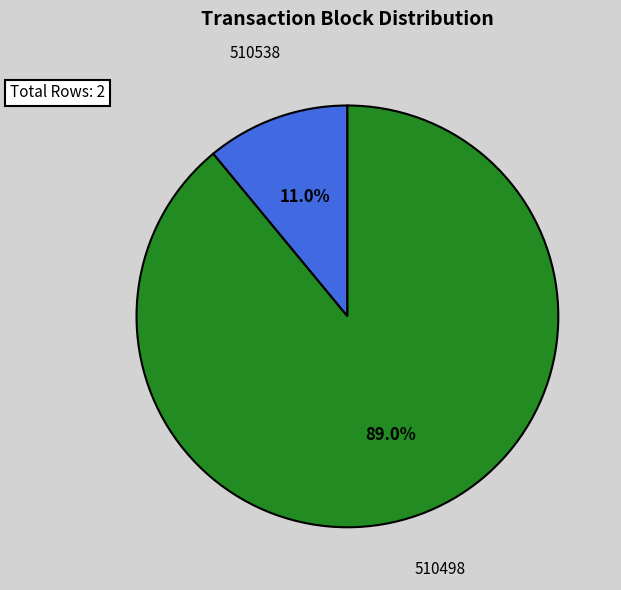

Is there a majority slice in this chart?

Yes